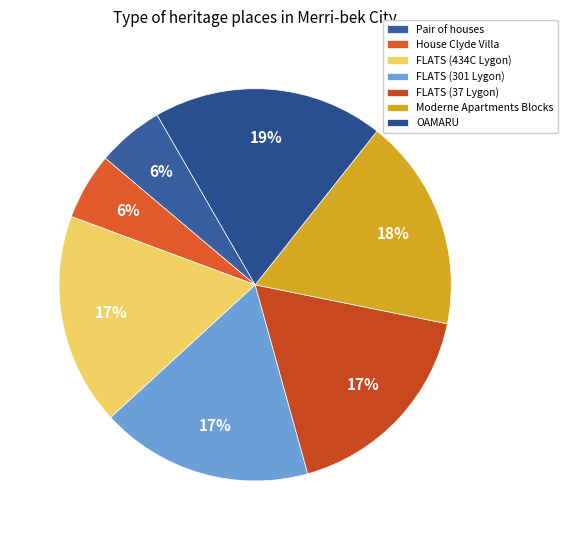

To the nearest percent, what is the average slice percentage?

14%